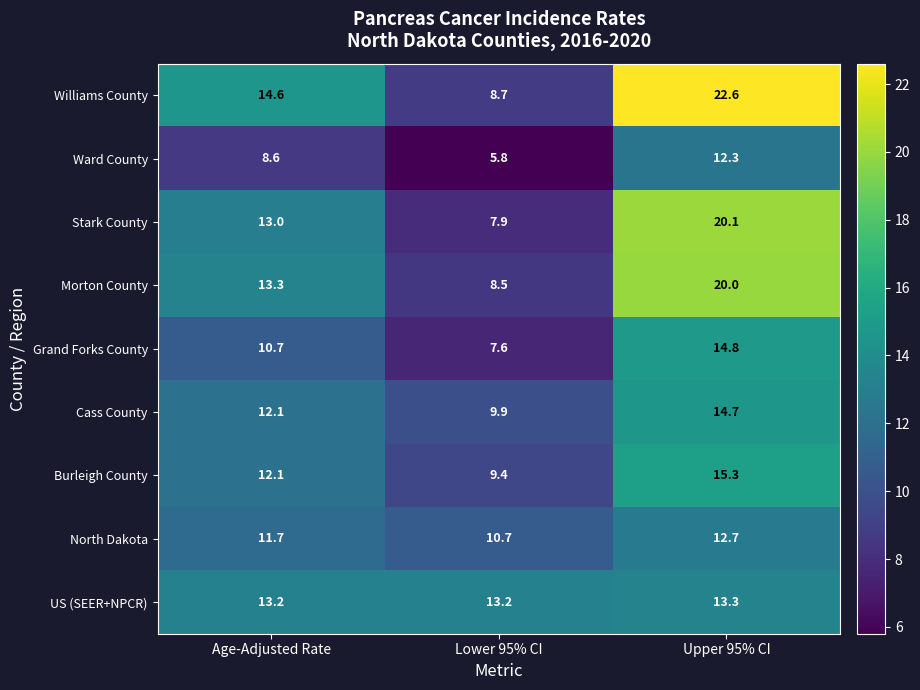

Reading right to left, what are all the values shown in this chart?

Williams County: Upper 95% CI=22.6	Lower 95% CI=8.7	Age-Adjusted Rate=14.6
Ward County: Upper 95% CI=12.3	Lower 95% CI=5.8	Age-Adjusted Rate=8.6
Stark County: Upper 95% CI=20.1	Lower 95% CI=7.9	Age-Adjusted Rate=13.0
Morton County: Upper 95% CI=20.0	Lower 95% CI=8.5	Age-Adjusted Rate=13.3
Grand Forks County: Upper 95% CI=14.8	Lower 95% CI=7.6	Age-Adjusted Rate=10.7
Cass County: Upper 95% CI=14.7	Lower 95% CI=9.9	Age-Adjusted Rate=12.1
Burleigh County: Upper 95% CI=15.3	Lower 95% CI=9.4	Age-Adjusted Rate=12.1
North Dakota: Upper 95% CI=12.7	Lower 95% CI=10.7	Age-Adjusted Rate=11.7
US (SEER+NPCR): Upper 95% CI=13.3	Lower 95% CI=13.2	Age-Adjusted Rate=13.2